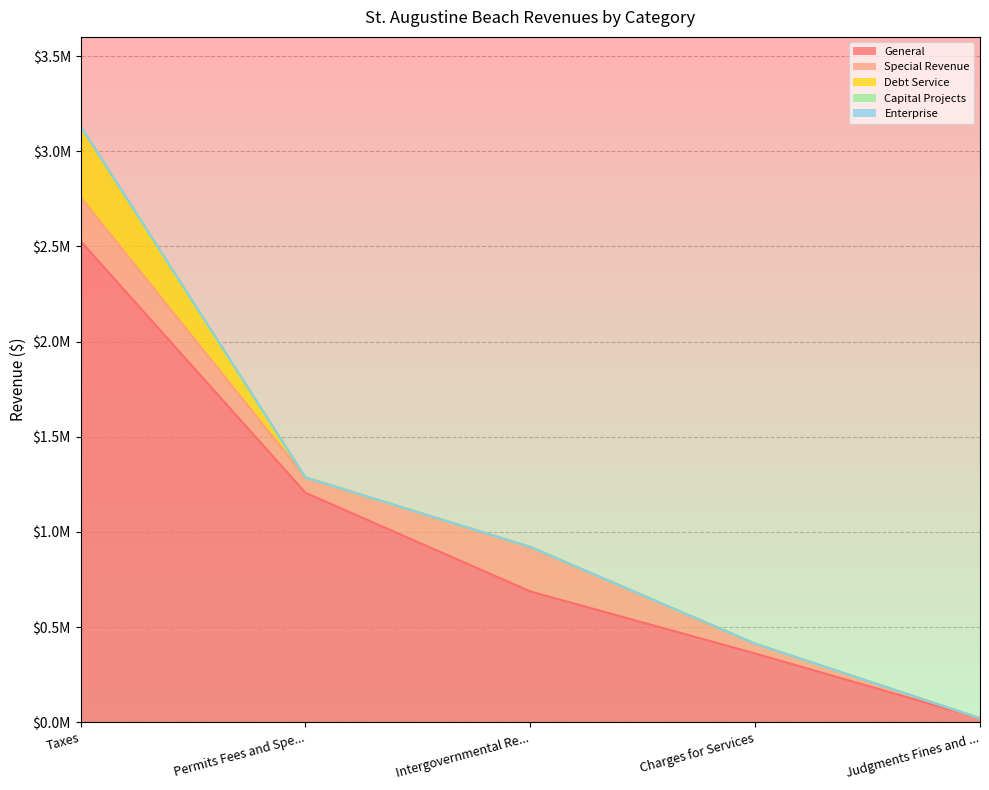

What is the label of the 1st point from the left?

Taxes